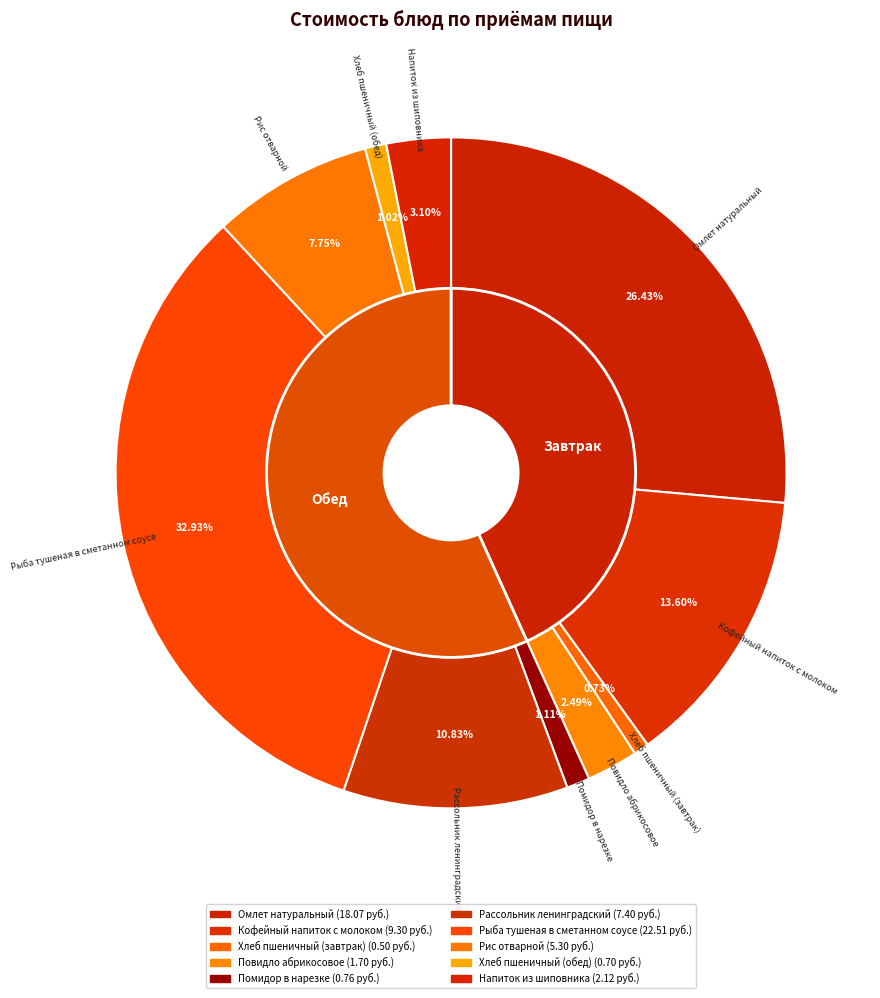

Rank the categories by value from lowest to highest.

Хлеб пшеничный (завтрак), Хлеб пшеничный (обед), Помидор в нарезке, Повидло абрикосовое, Напиток из шиповника, Рис отварной, Рассольник ленинградский, Кофейный напиток с молоком, Омлет натуральный, Рыба тушеная в сметанном соусе